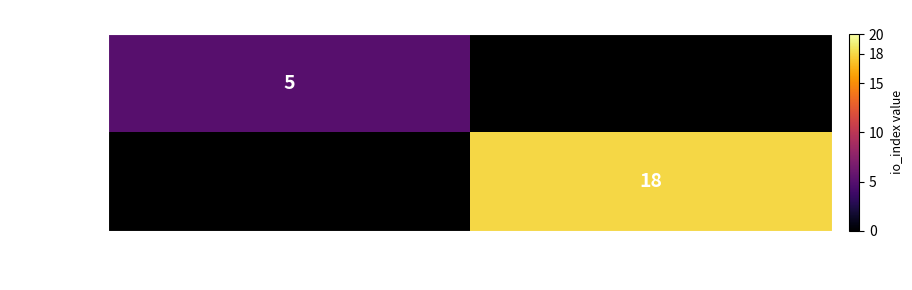

Which category has the highest value across all series?

1